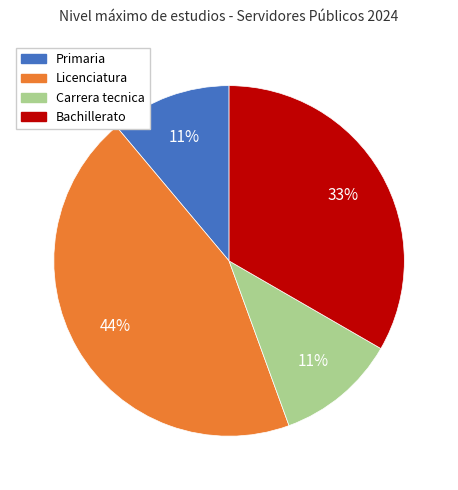

Is there any slice that represents more than half of the pie?

No